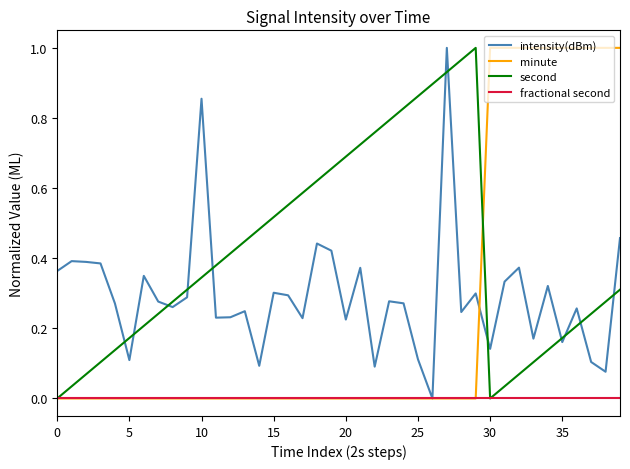

Which series has the largest total across all categories?

second